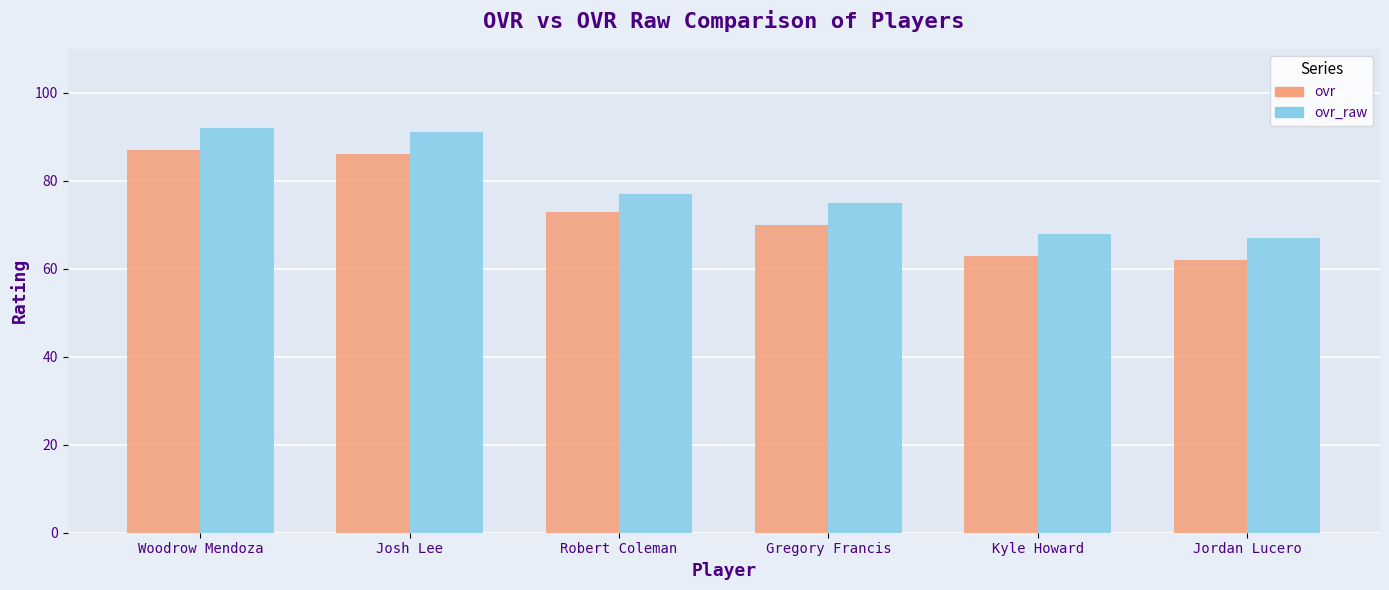

What is the approximate value of ovr at Robert Coleman?

73